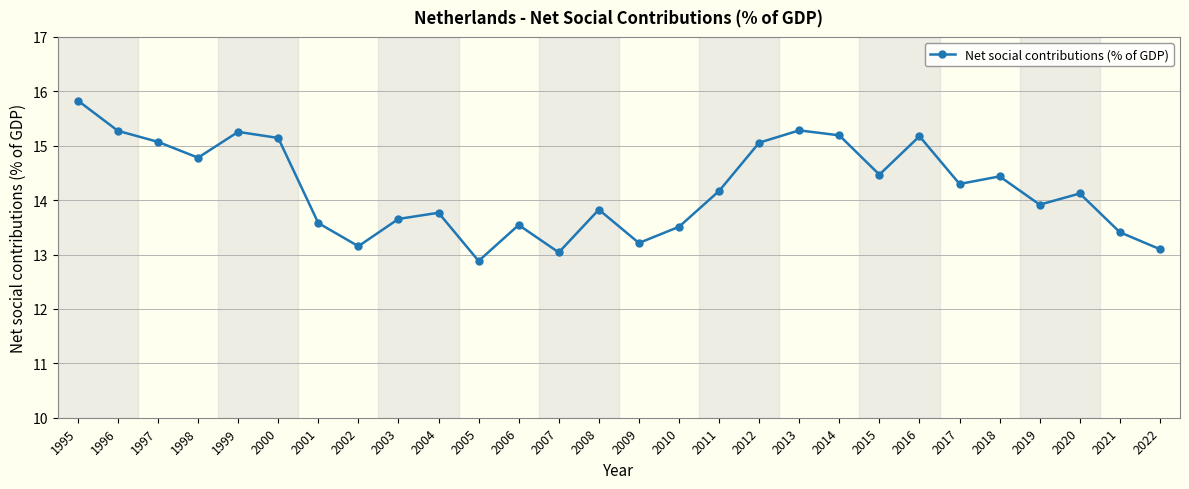

Between 2012 and 2003, which is larger?

2012